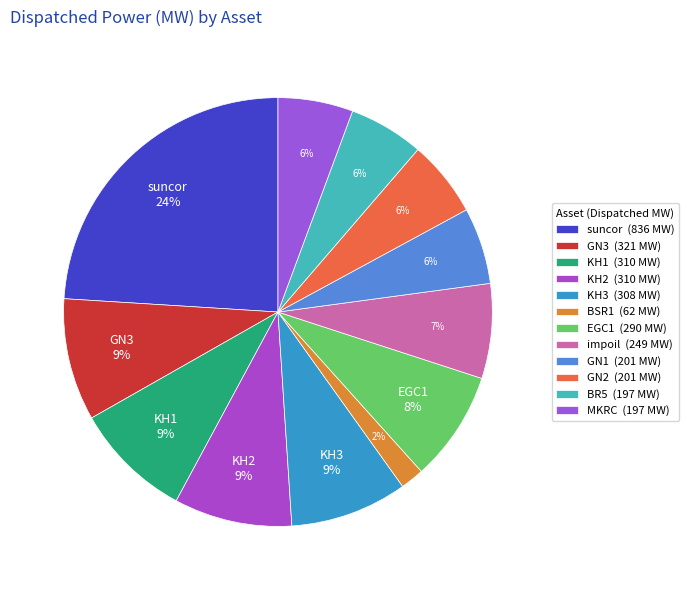

To the nearest percent, what is the difference between the GN2 and KH2 slice percentages?

3%